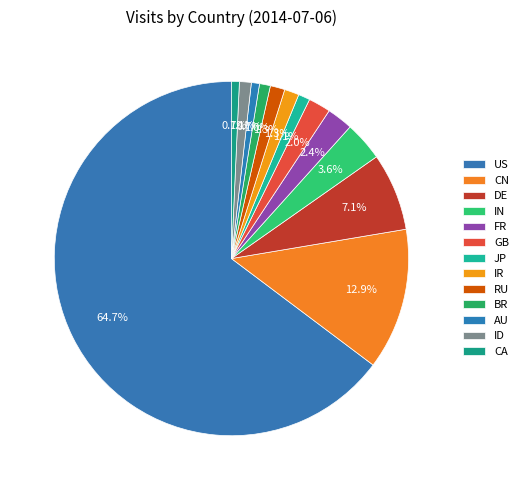

What is the change in value from DE to ID?

-3013